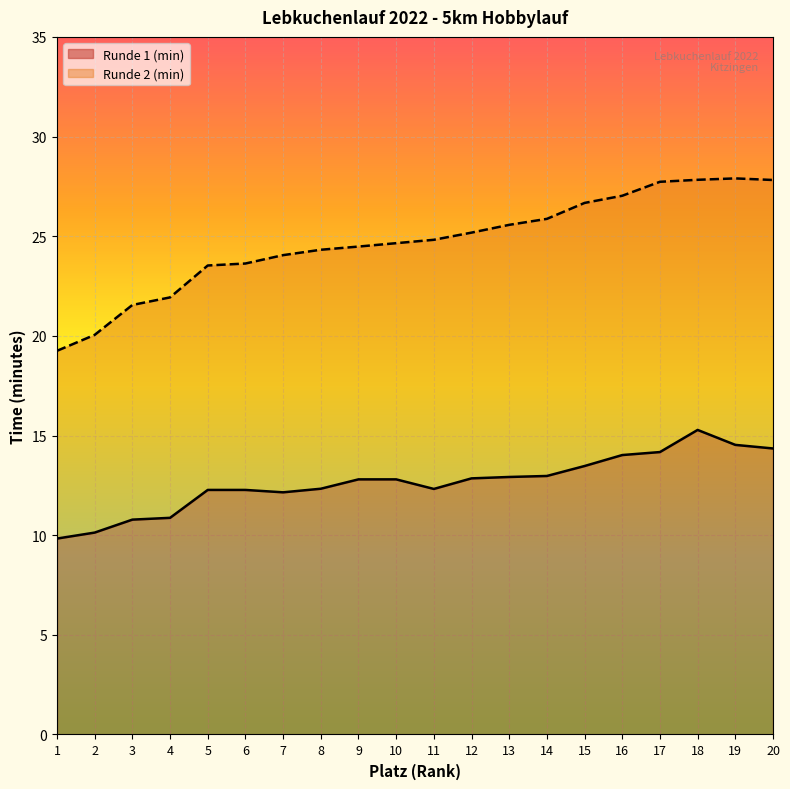

What is the value of the Runde 2 (min) point at the 16th from the left?

27.0